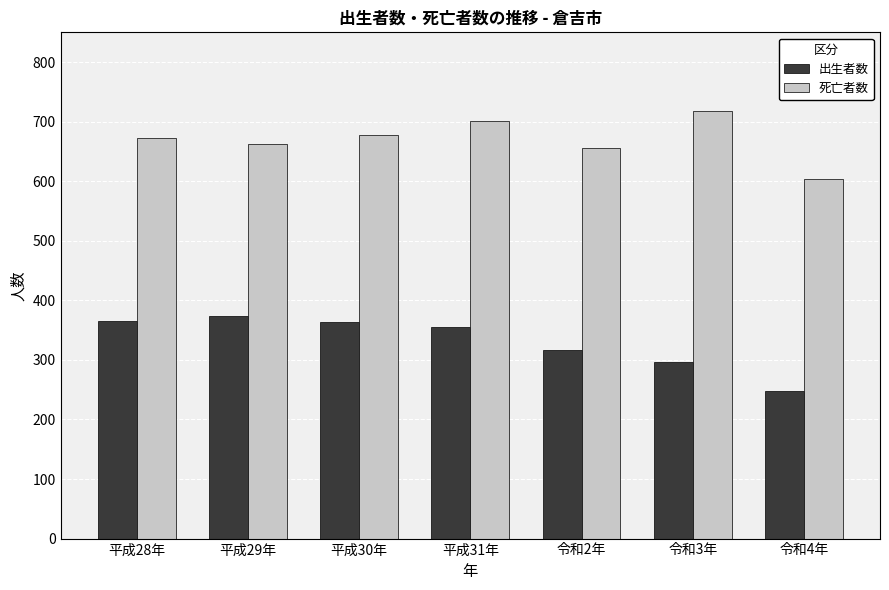

At which category is the sum across all series the highest?

平成31年